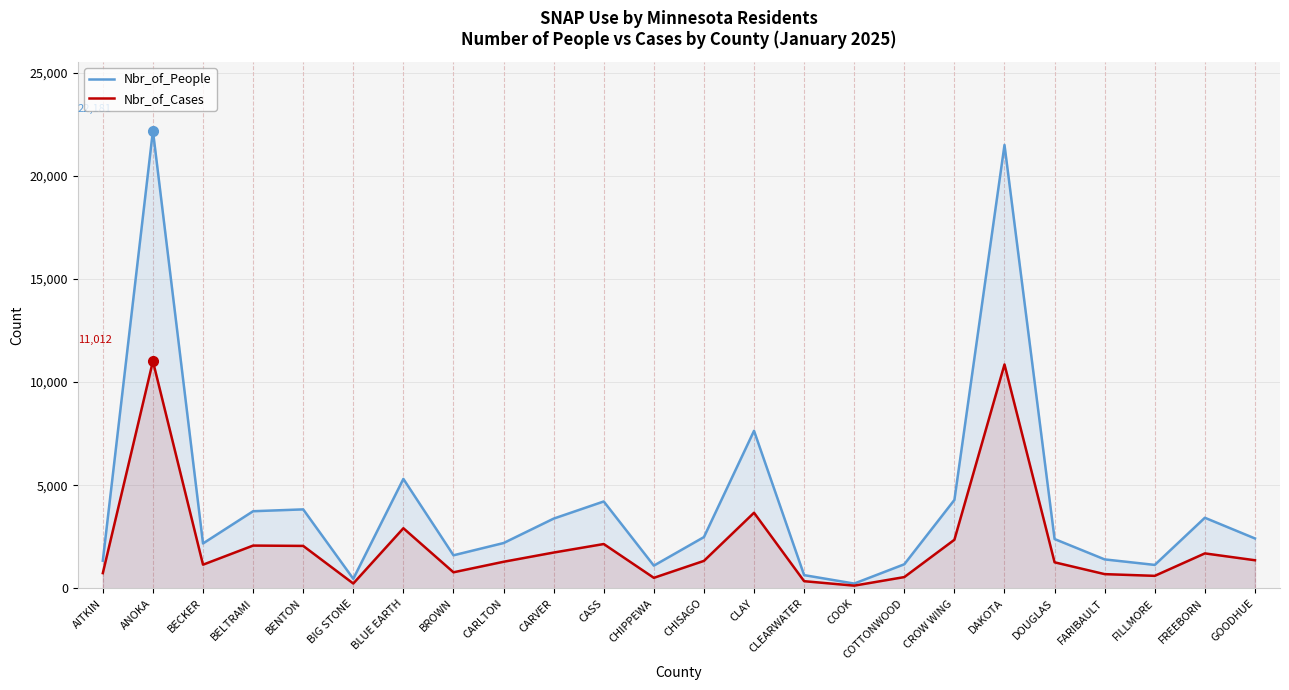

The Nbr_of_Cases series shows 2699 at BENTON. True or false?

False